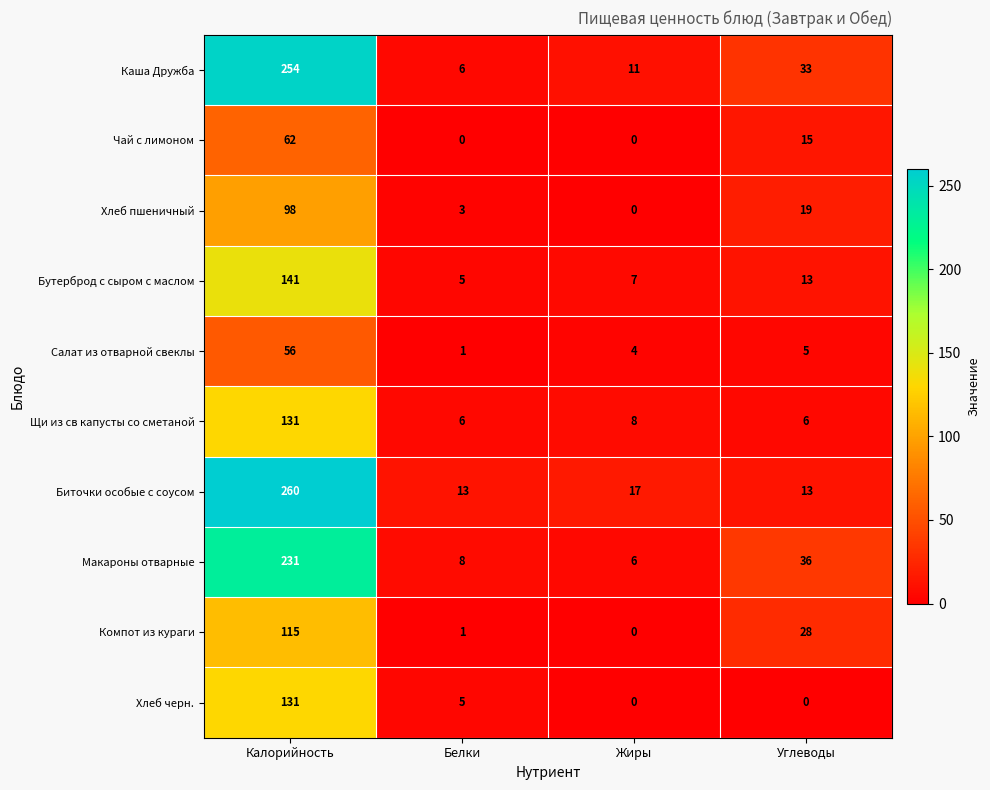

Which series has the largest range (max minus min)?

Каша Дружба